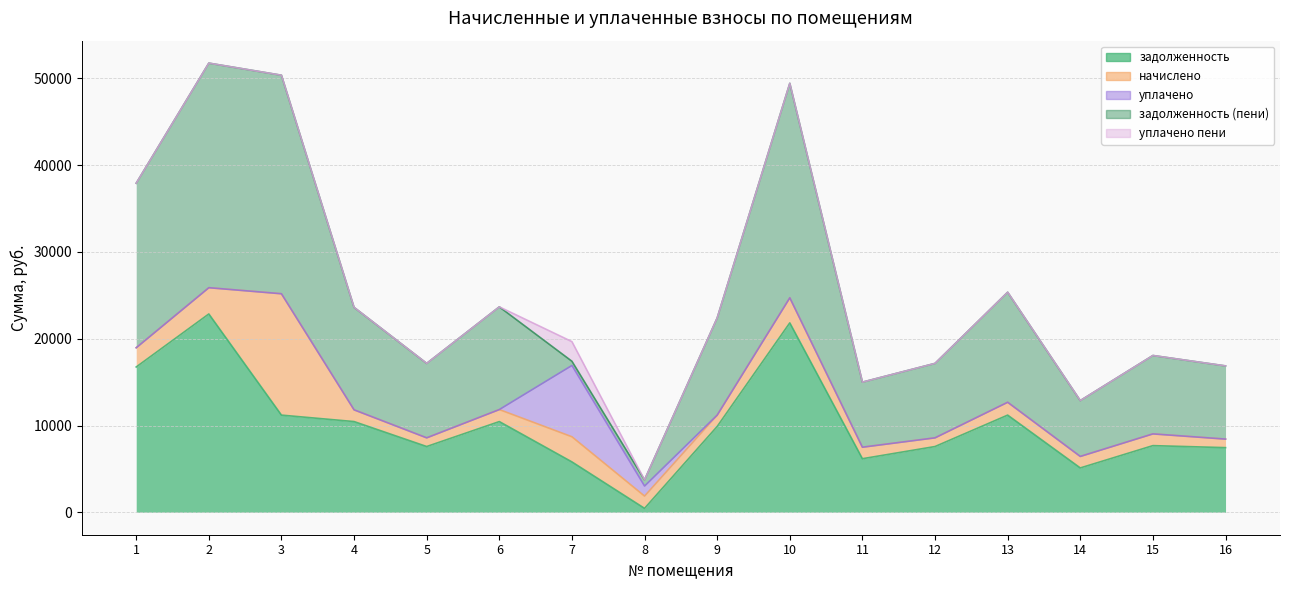

True or false: задолженность (пени) and уплачено пени intersect in this chart.

True